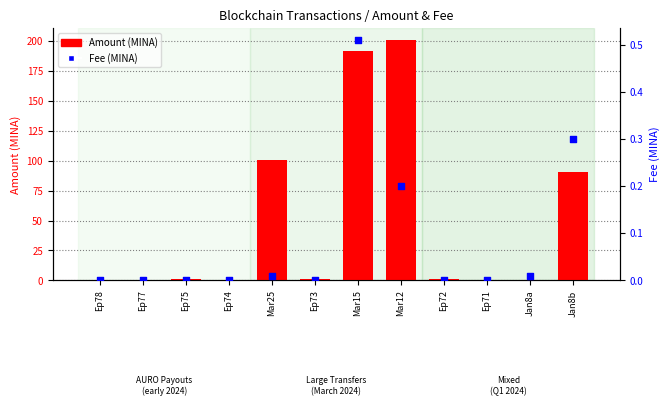

What is the total value across all series at Ep72?

0.7